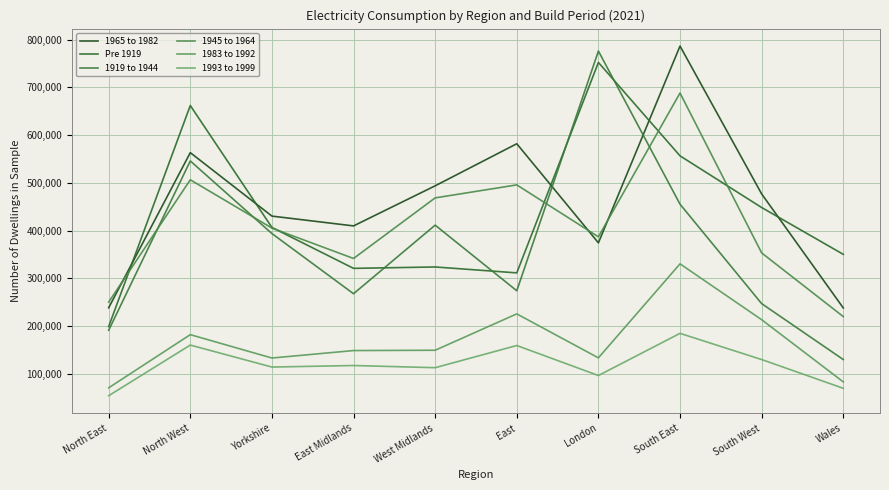

Where does the 1965 to 1982 series first go above 476750?

North West